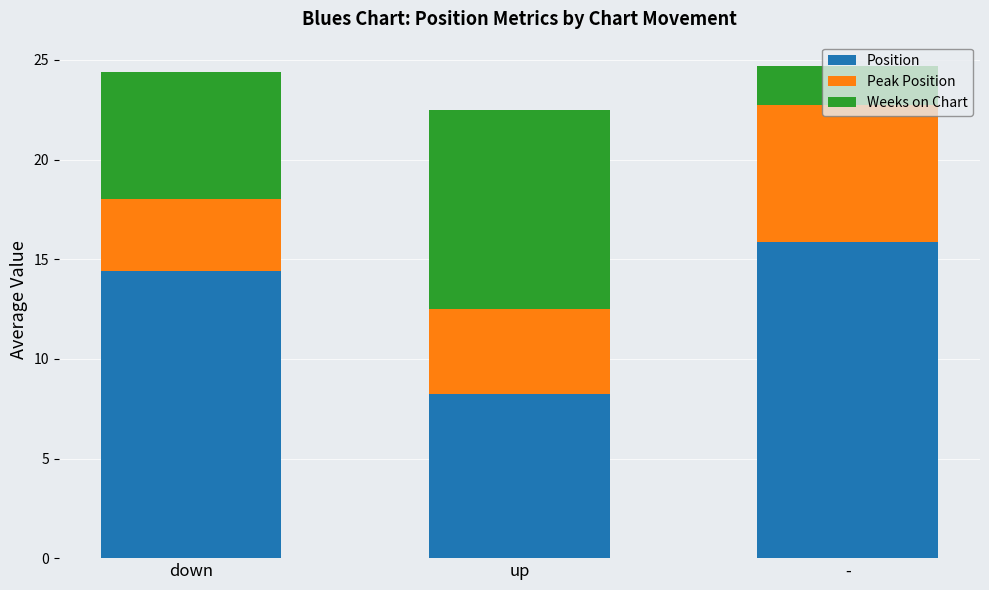

At which label is Position closest to 12?

down